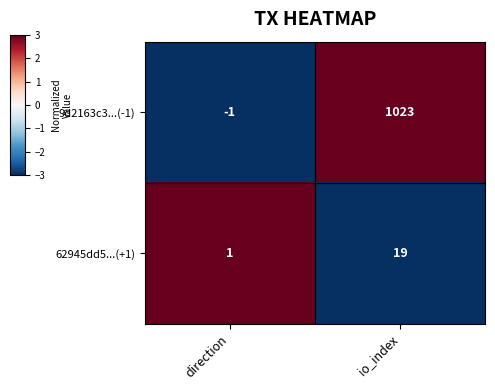

What is the difference between the highest and lowest values at io_index?

1004